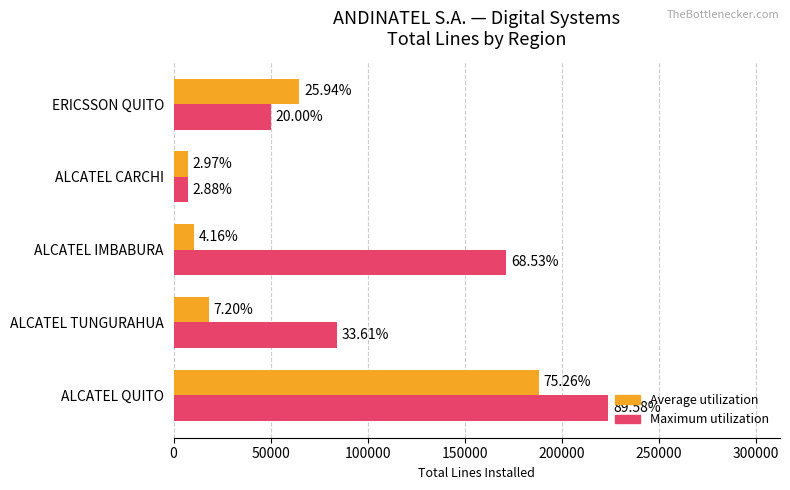

What are all the series names shown in the legend?

Average utilization, Maximum utilization